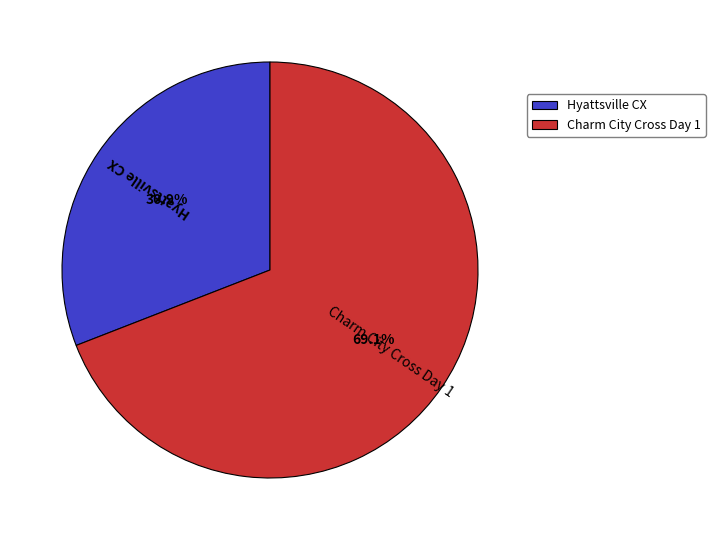

What percentage is the Charm City Cross Day 1 slice, to the nearest percent?

69%